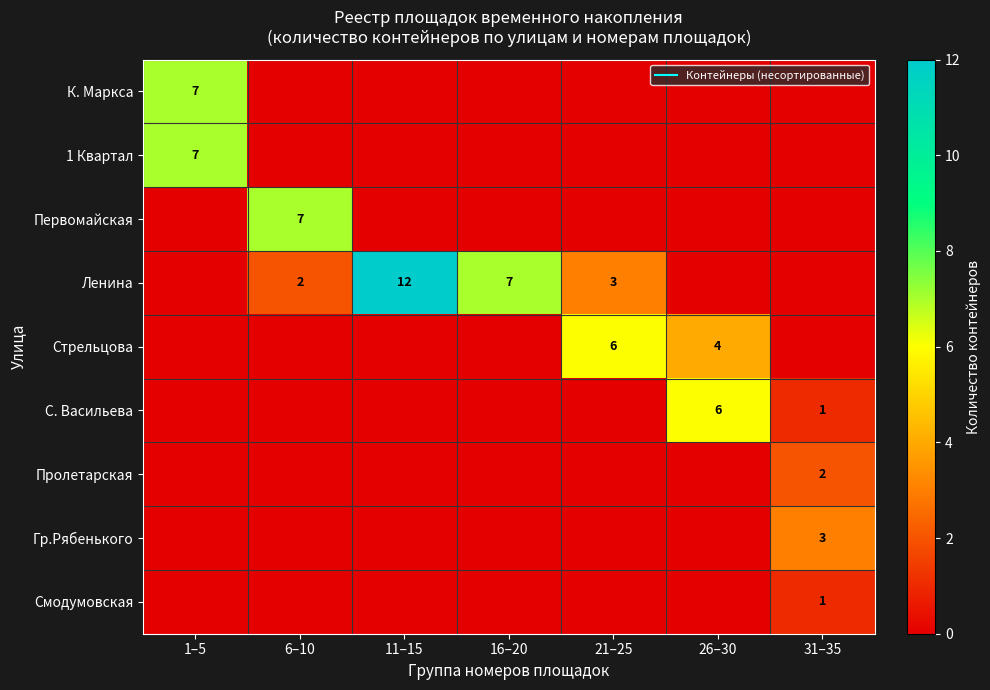

What is the average value of the К. Маркса series?

1